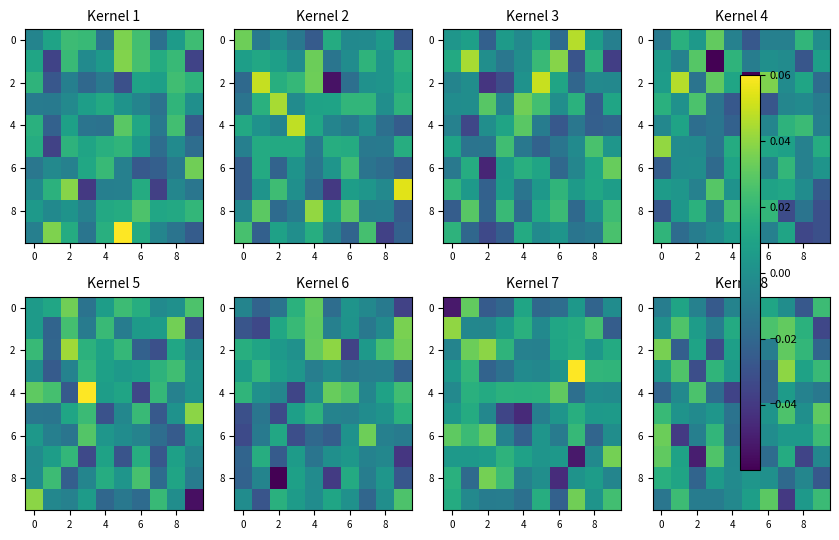

How many data points does each series have?

10